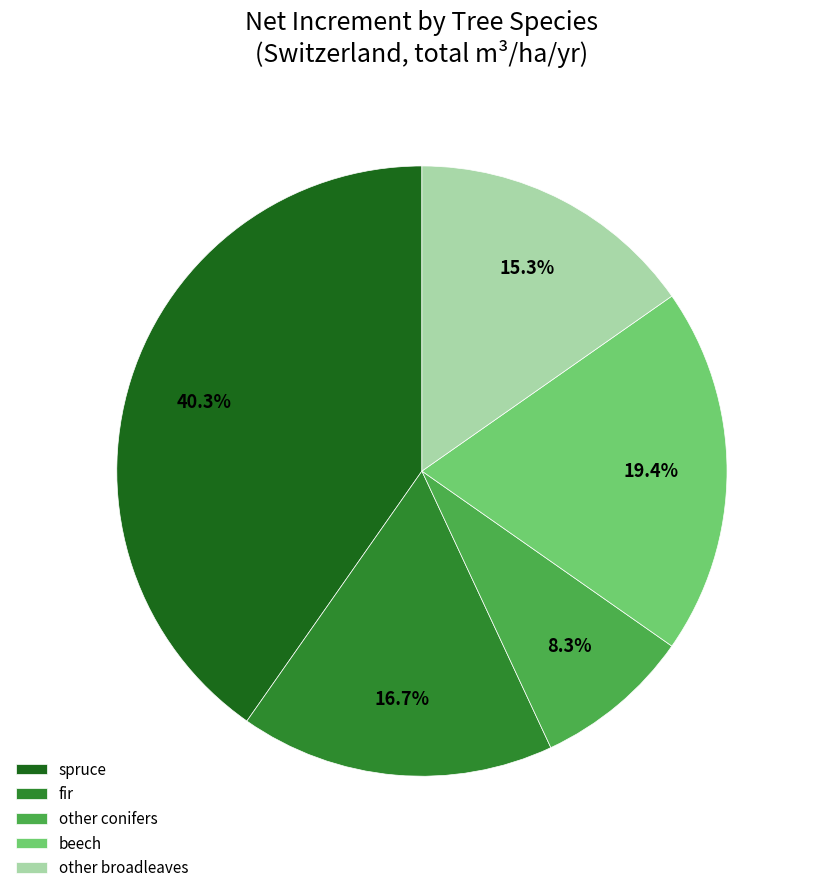

To the nearest percent, what is the combined percentage of spruce and other broadleaves?

56%